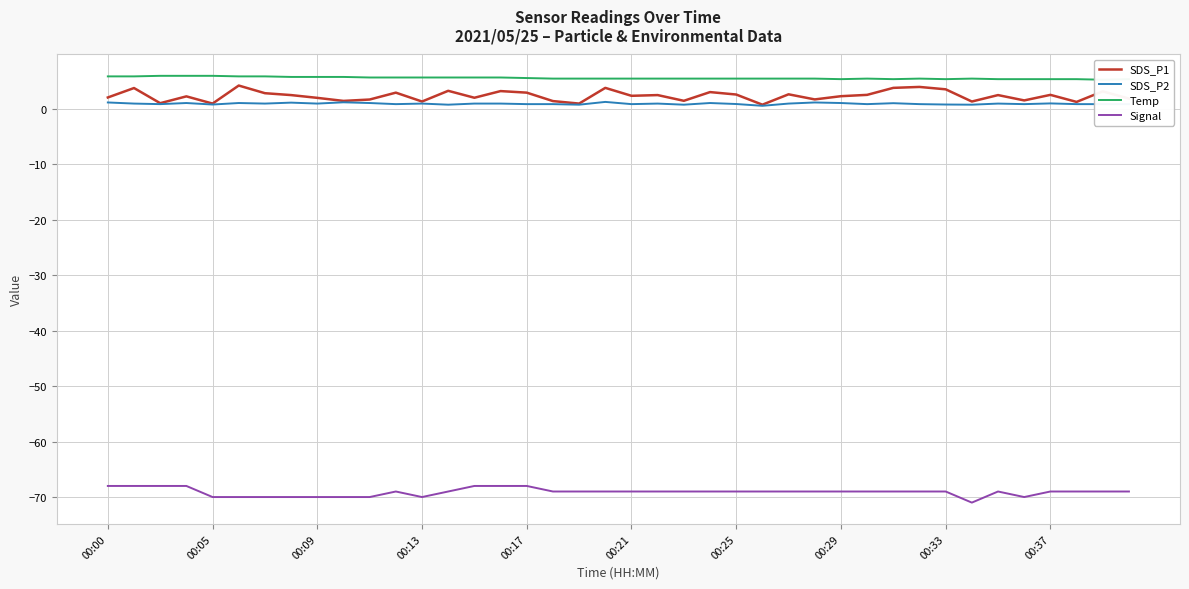

What are all the series names shown in the legend?

SDS_P1, SDS_P2, Temp, Signal